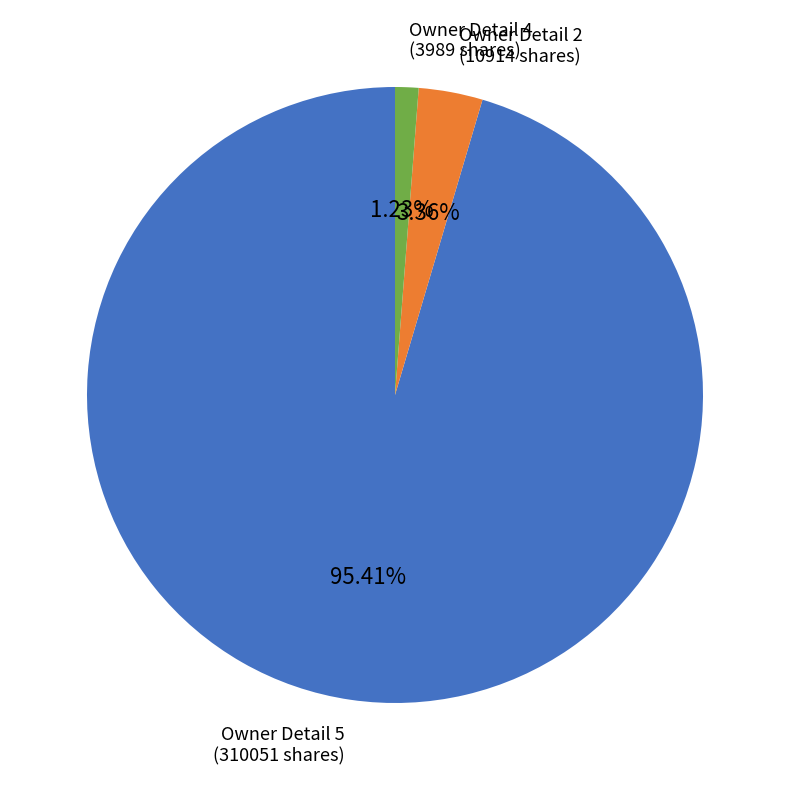

Is there a majority slice in this chart?

Yes